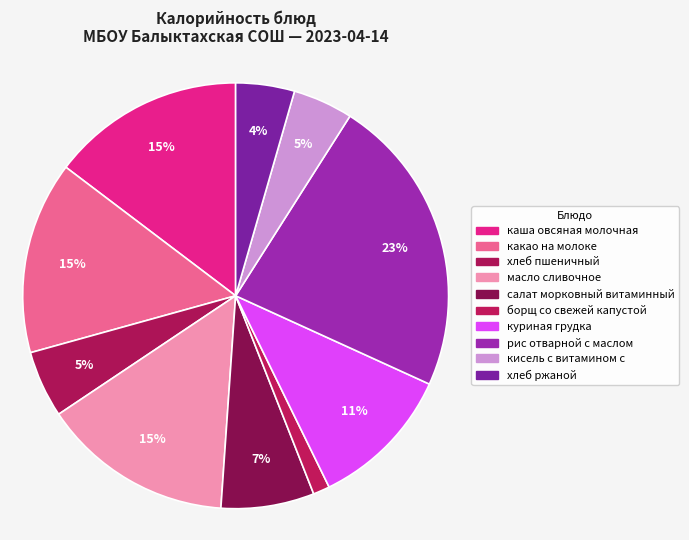

How many segments does this pie chart have?

10